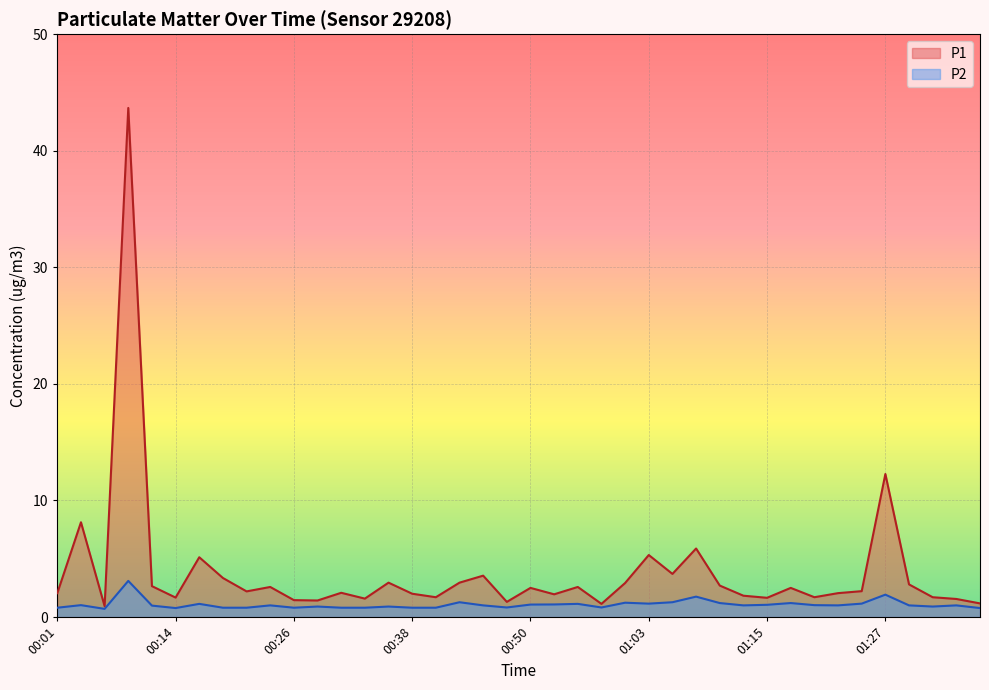

True or false: P2 and P1 cross at least once.

False